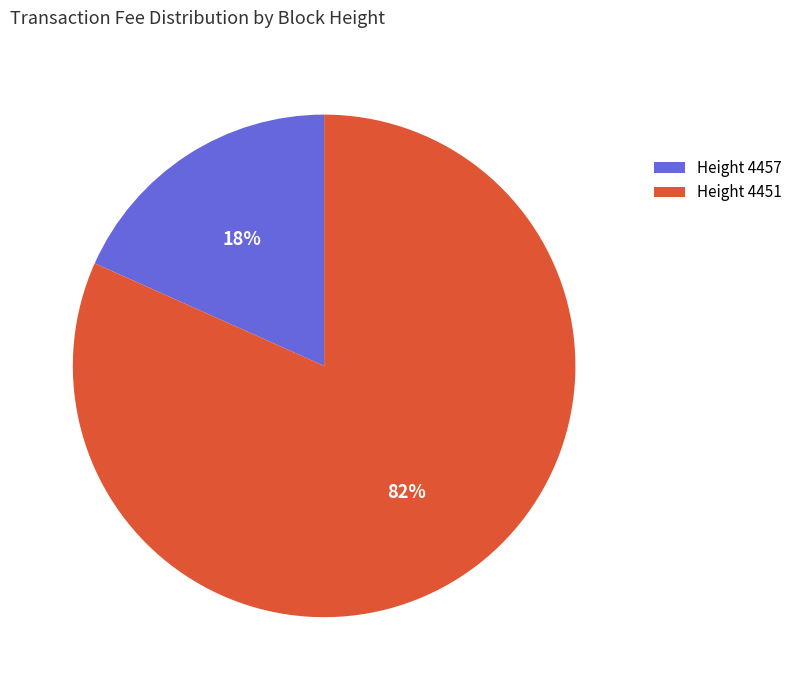

Do Height 4451 and Height 4457 together represent more than half of the pie?

Yes